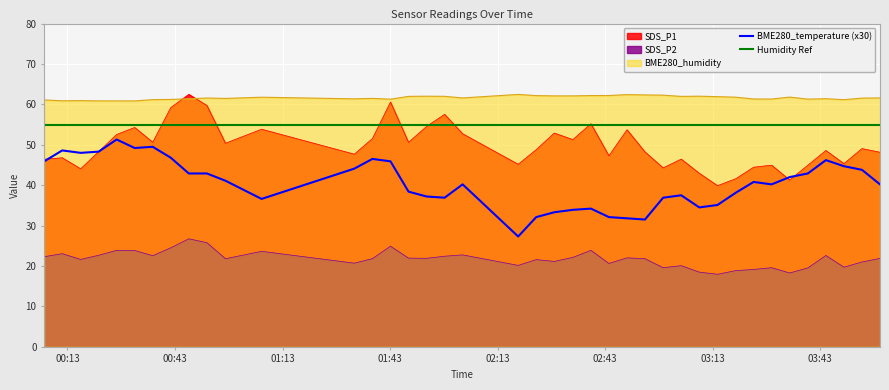

What is the lowest value of the SDS_P1 series?

39.9